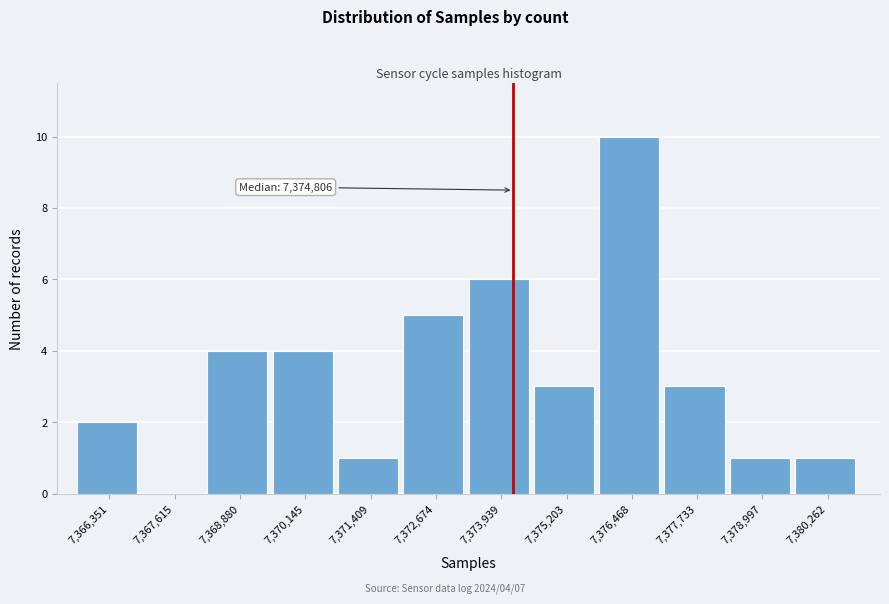

Reading left to right, extract all data points from this chart.

7,366,351=2	7,367,615=0	7,368,880=4	7,370,145=4	7,371,409=1	7,372,674=5	7,373,939=6	7,375,203=3	7,376,468=10	7,377,733=3	7,378,997=1	7,380,262=1